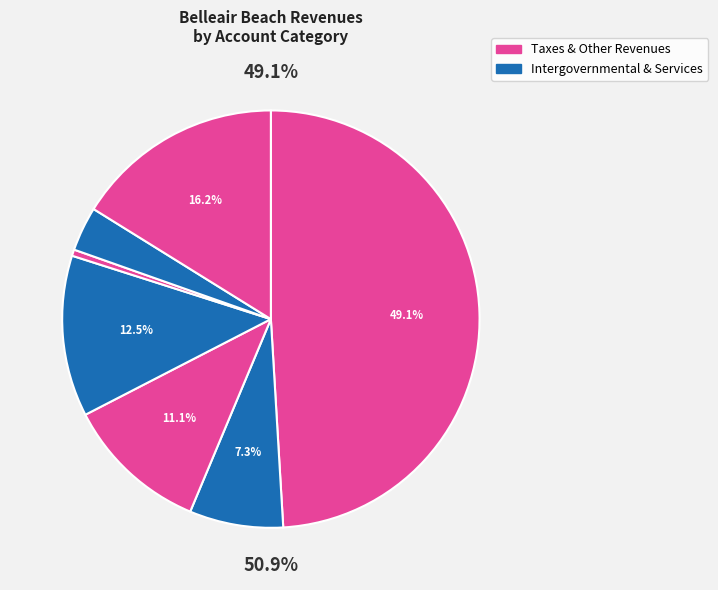

To the nearest percent, what is the combined percentage of Charges for Services and Intergovernmental Revenue?

24%